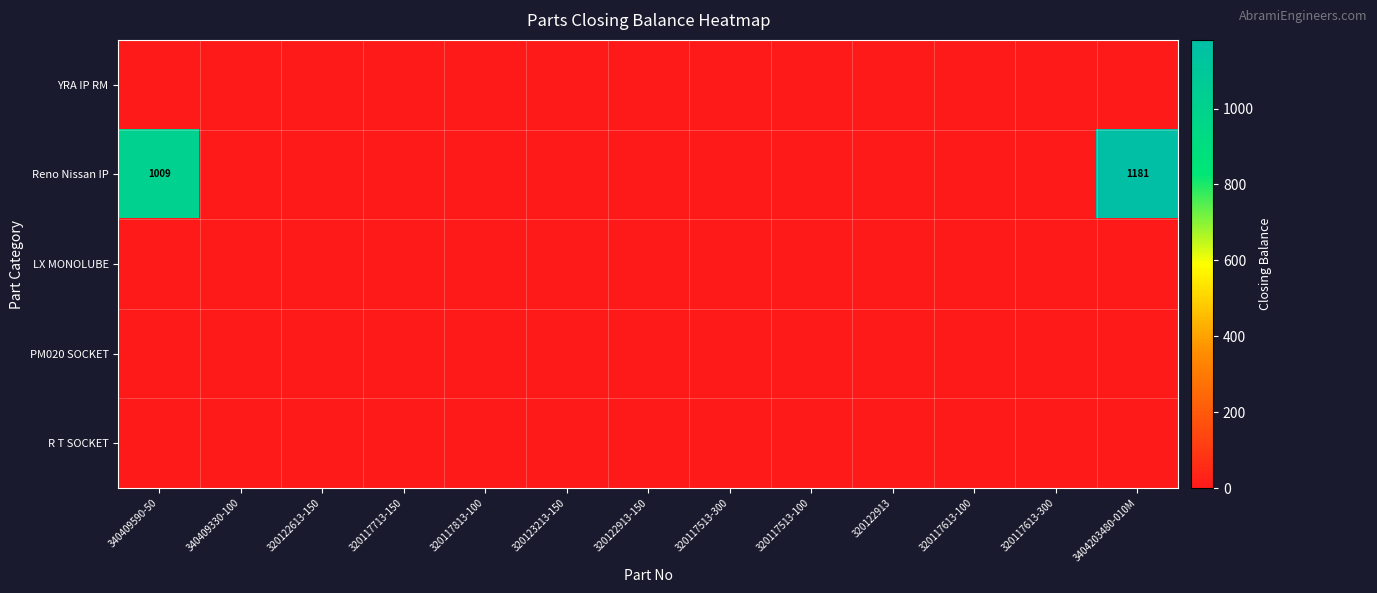

Which has a higher value, 320117813-100 or 320122913?

320117813-100